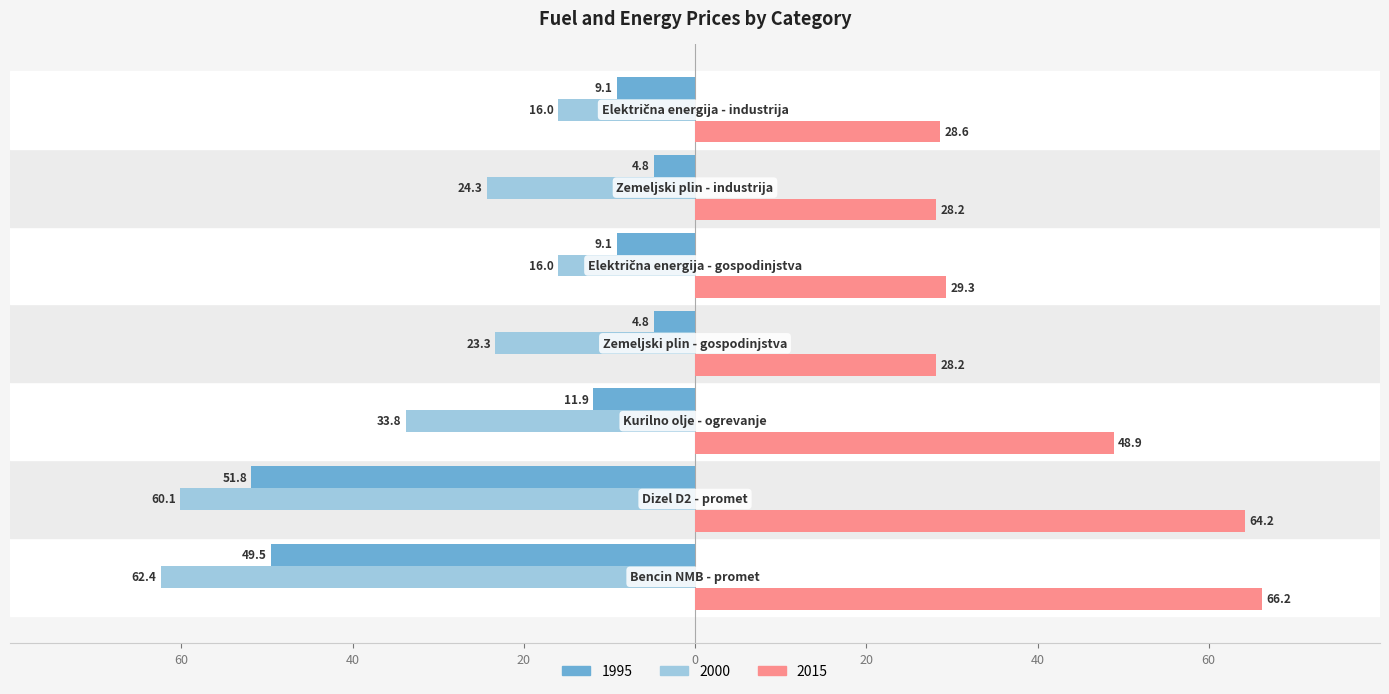

Where does the 1995 series first go above -9?

Zemeljski plin - gospodinjstva